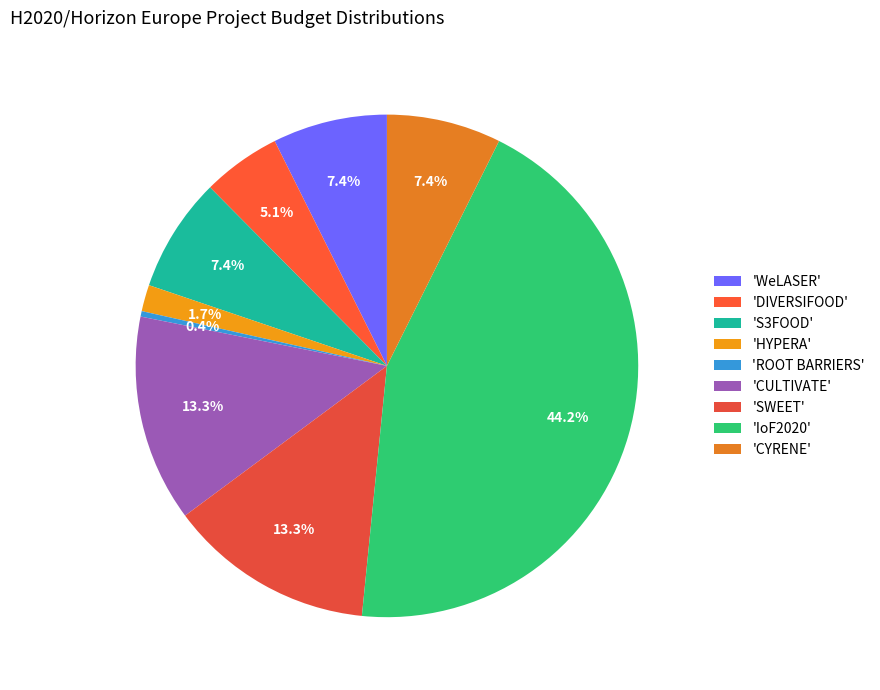

Count the number of slices in the pie.

9